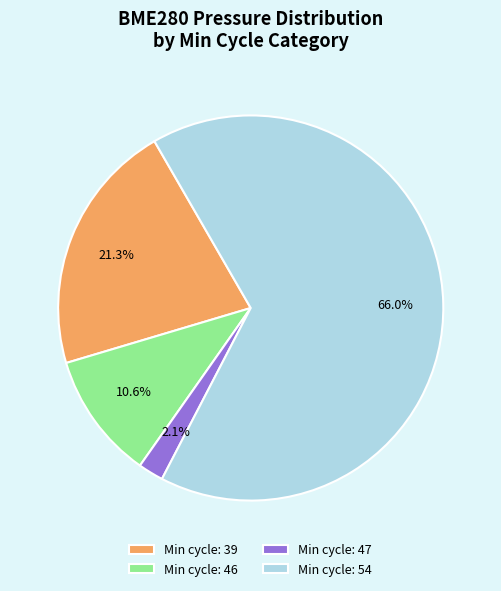

Between Min cycle: 47 and Min cycle: 46, which is larger?

Min cycle: 46